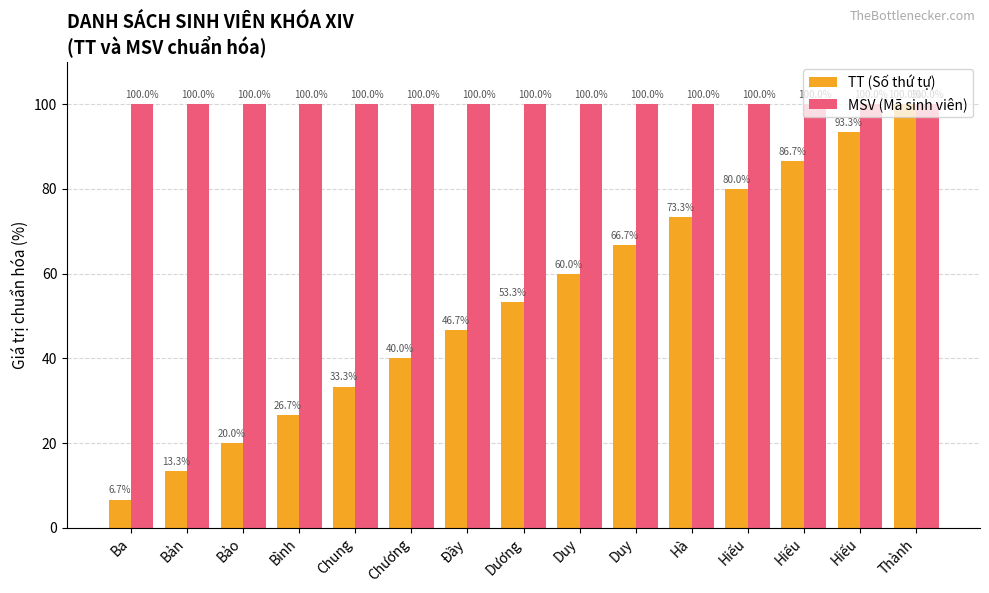

What is the label of the 12th bar from the right?

Bình